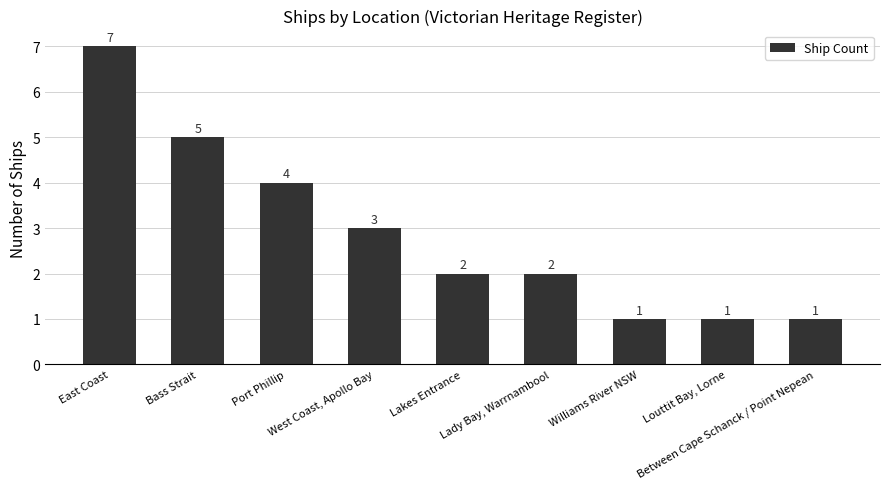

How many values are between 1 and 4?

7